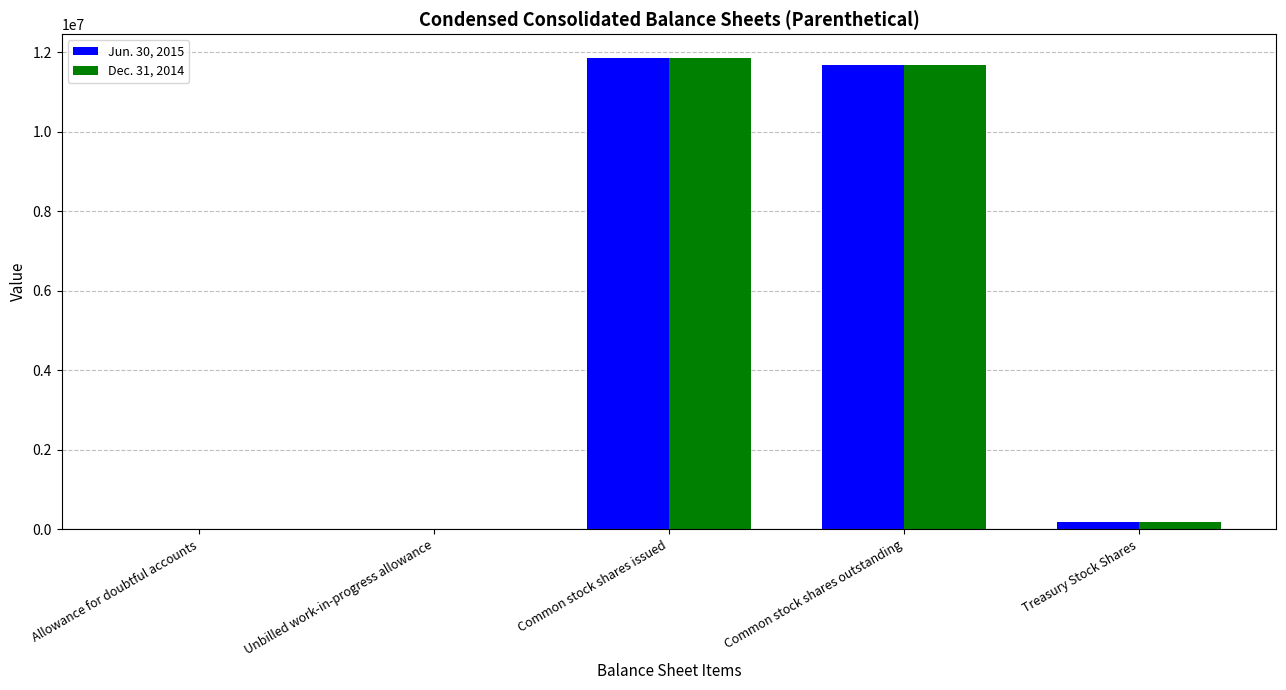

What is the total value across all series at Common stock shares outstanding?

23343801